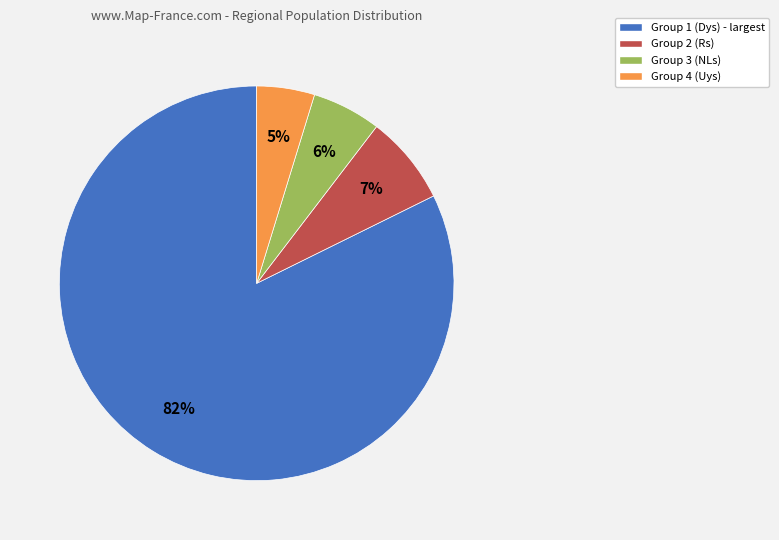

Which slice is the largest?

Group 1 (Dys) - largest